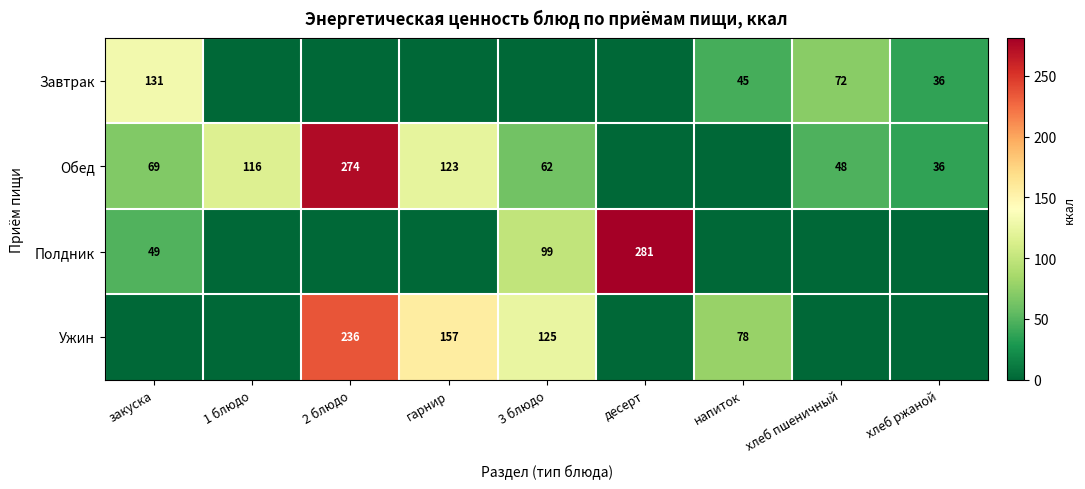

True or false: Обед has a value of 62 at 3 блюдо.

True